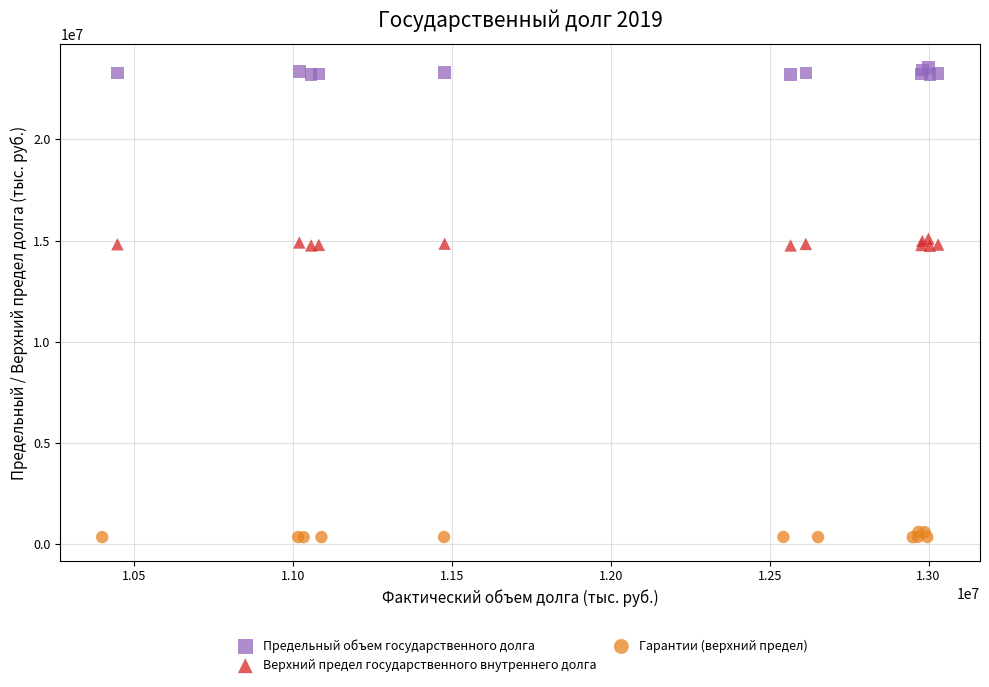

Which series contains the lowest Y value?

Гарантии (верхний предел)